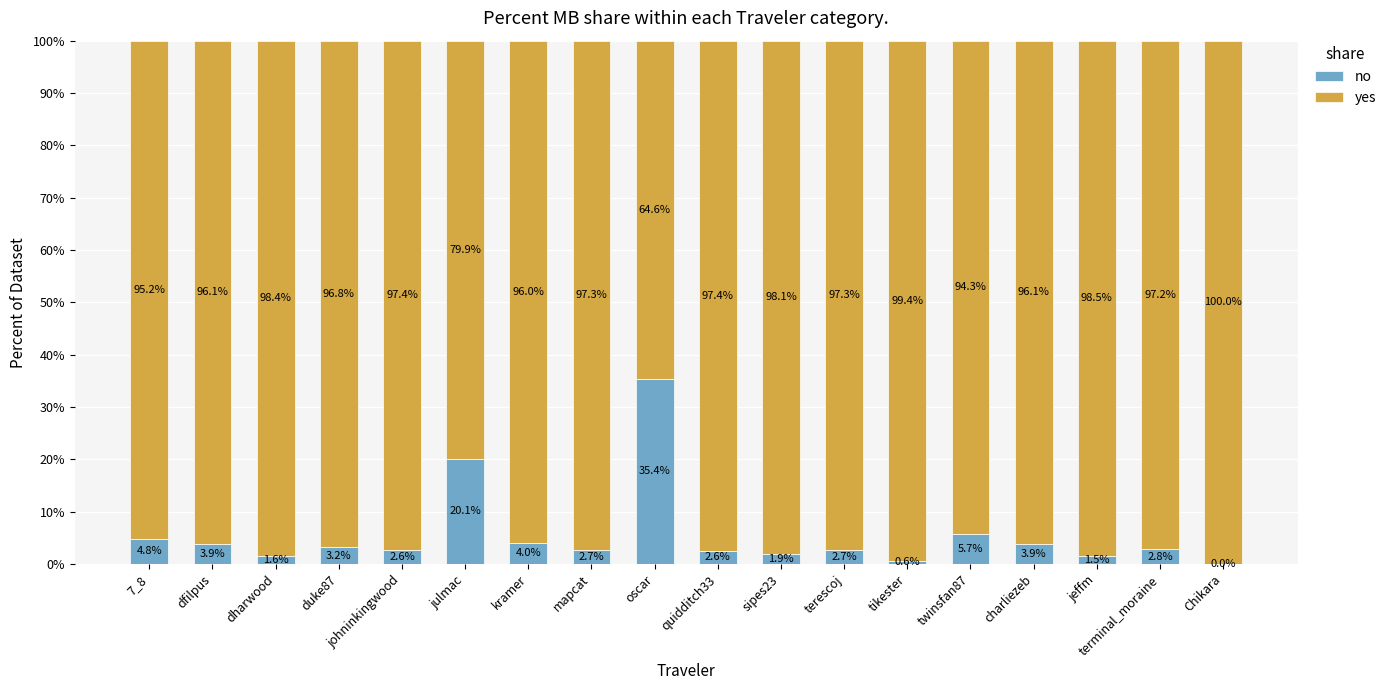

What is the total value across all series at 7_8?

100.0